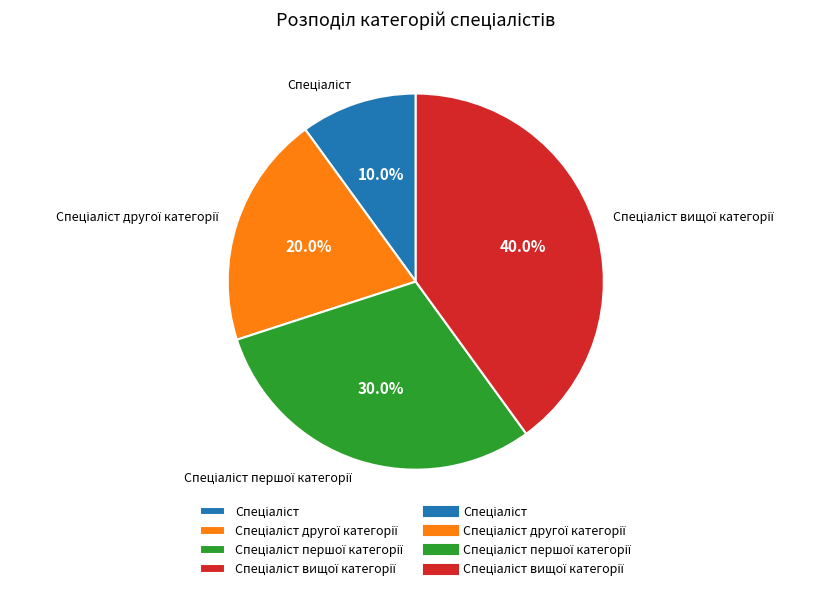

Does any single category account for the majority?

No